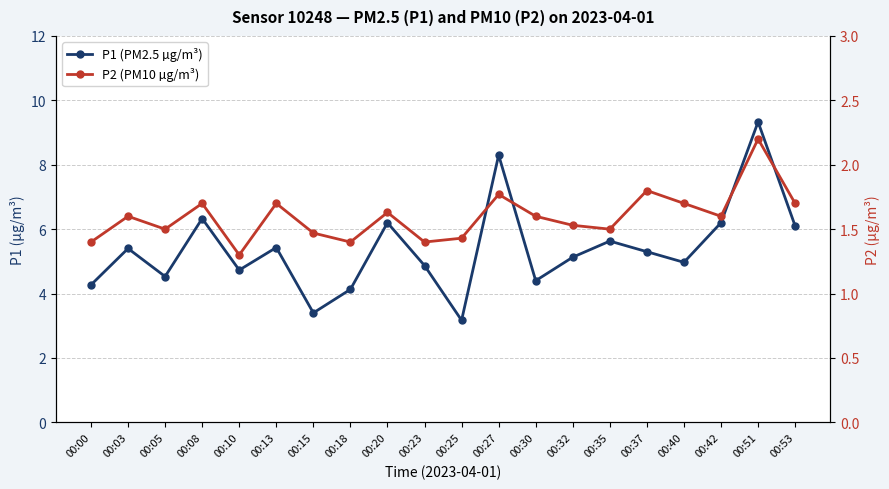

Is it true that P1 (PM2.5 µg/m³) equals 9.7 at 00:53?

False